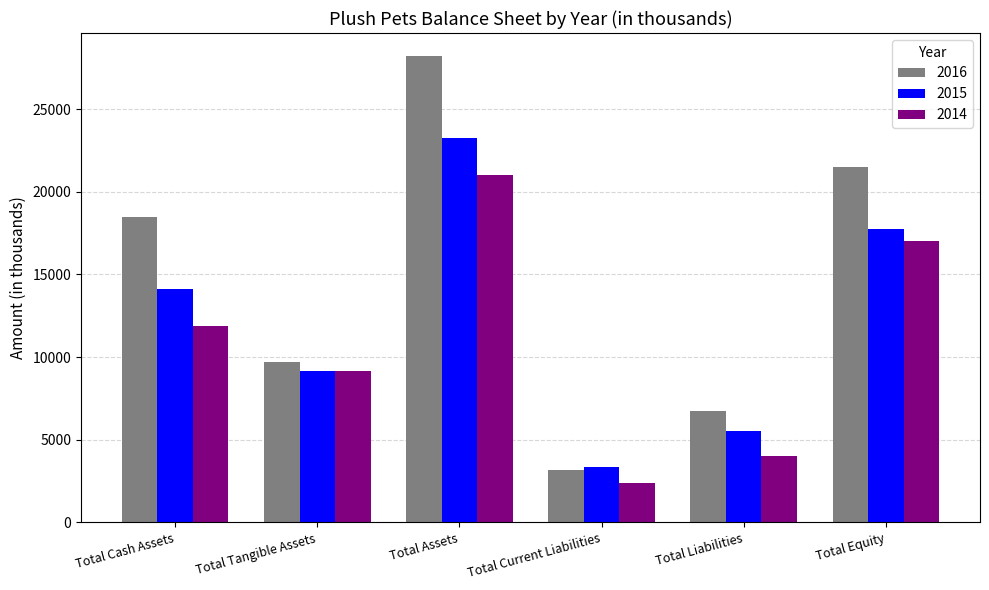

Between Total Tangible Assets and Total Liabilities, which series saw the biggest shift?

2014